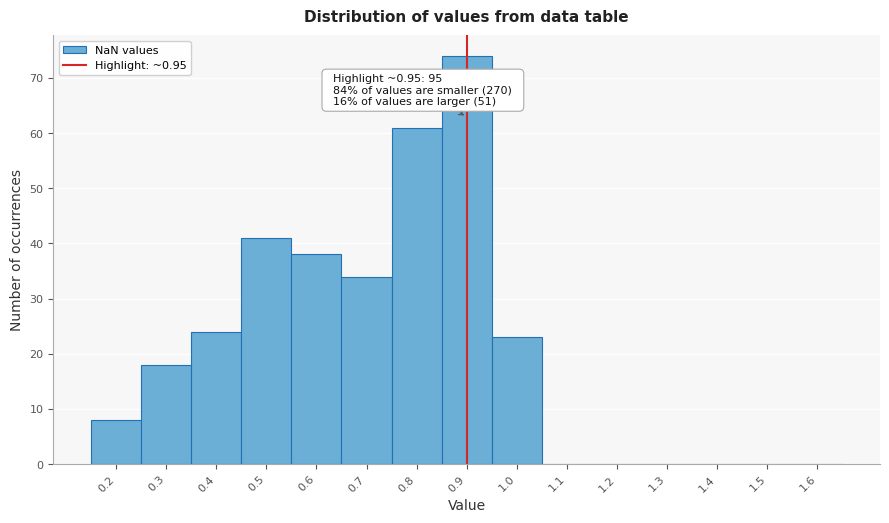

Reading right to left, what are all the values shown in this chart?

1.6=0	1.5=0	1.4=0	1.3=0	1.2=0	1.1=0	1.0=23	0.9=74	0.8=61	0.7=34	0.6=38	0.5=41	0.4=24	0.3=18	0.2=8